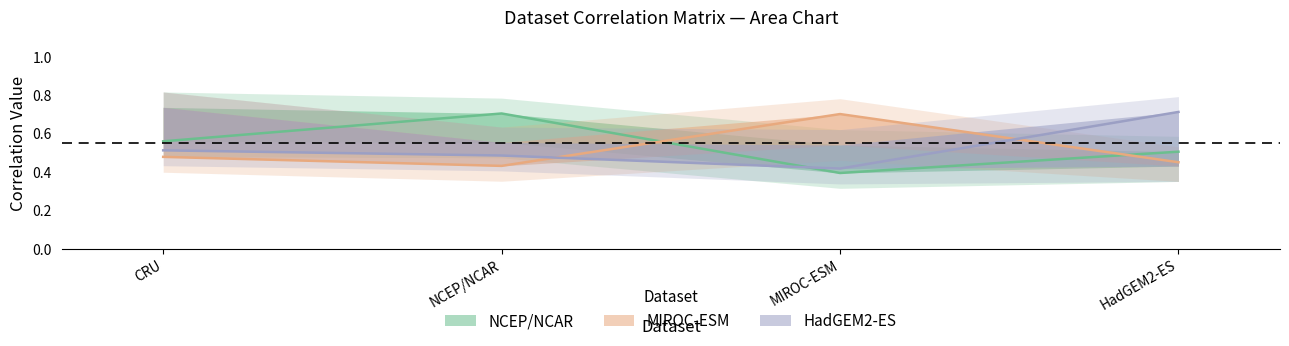

Reading left to right, transcribe all the data shown in this chart.

NCEP/NCAR: 0.6	0.7	0.4	0.5
MIROC-ESM: 0.5	0.4	0.7	0.5
HadGEM2-ES: 0.5	0.5	0.4	0.7